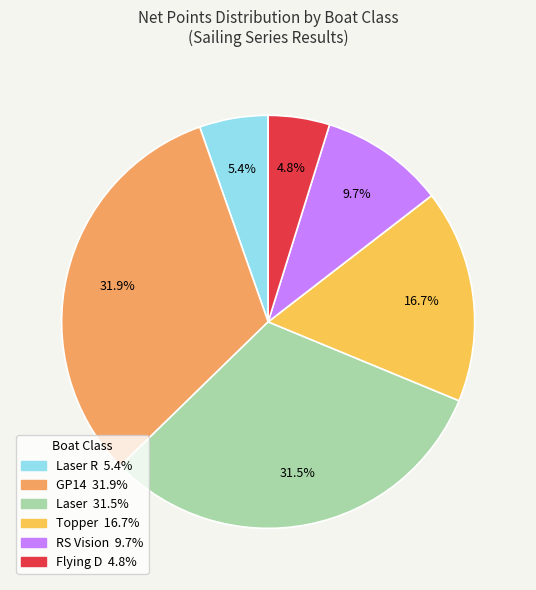

Is there any slice that represents more than half of the pie?

No